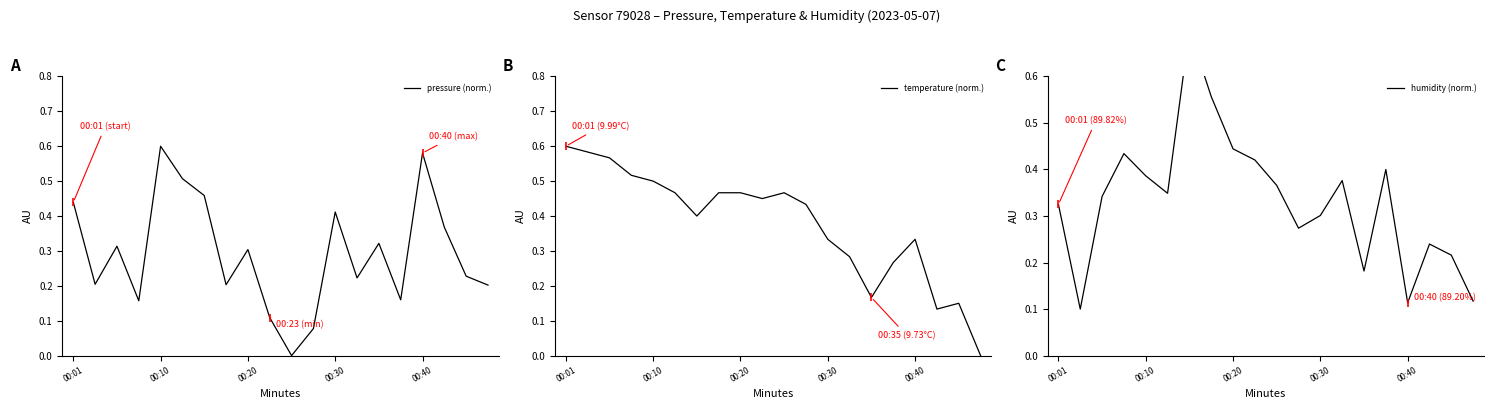

Rank the series by their average value, from highest to lowest.

temperature (norm.), humidity (norm.), pressure (norm.)